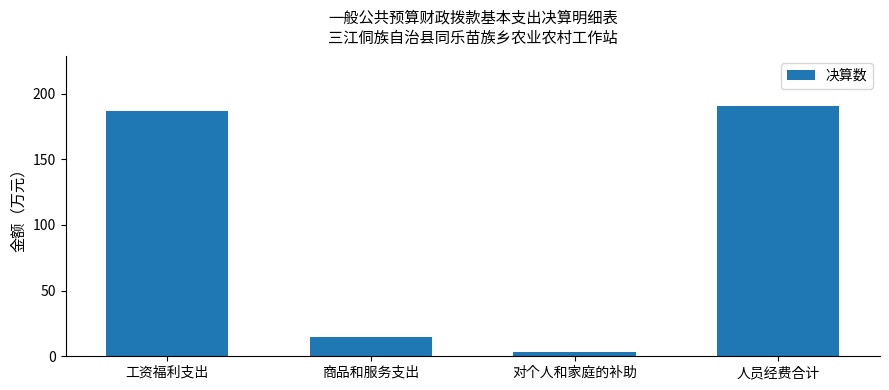

What is the sum of the values at 商品和服务支出 and 工资福利支出?

201.7